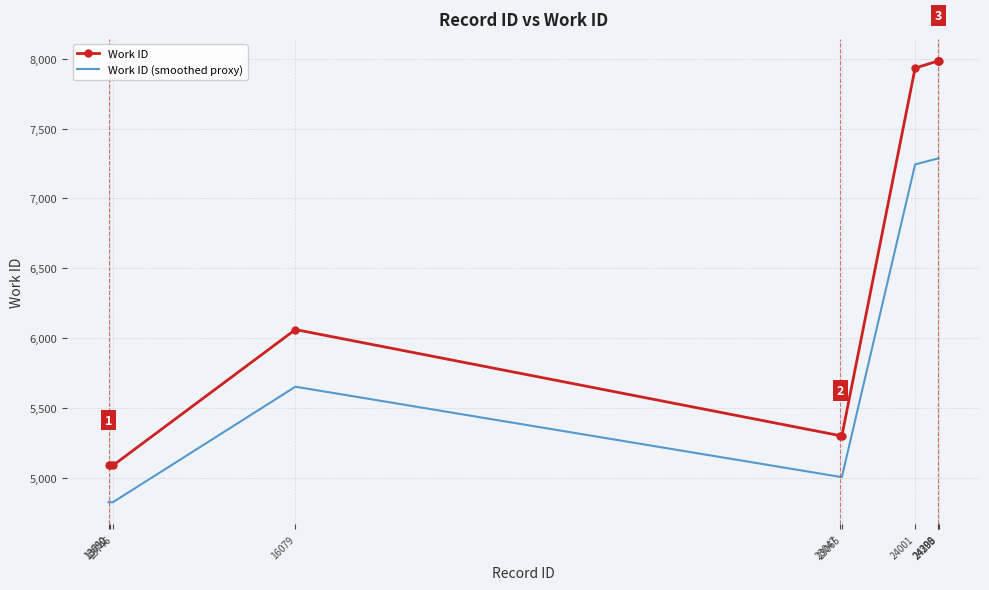

True or false: Work ID has a value of 7984.0 at 24295.

True